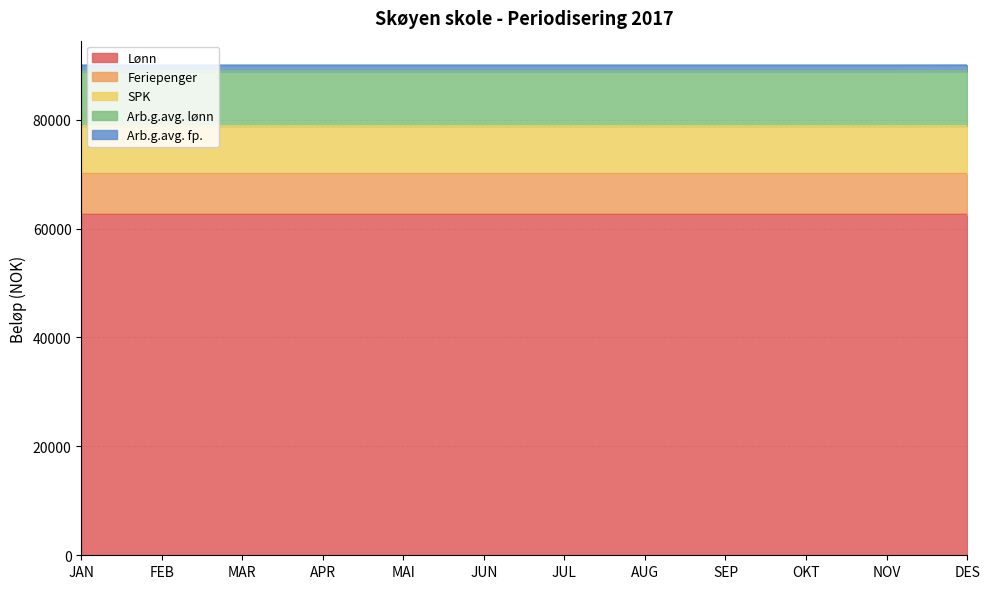

True or false: Lønn has more than 2 interior local peaks.

False